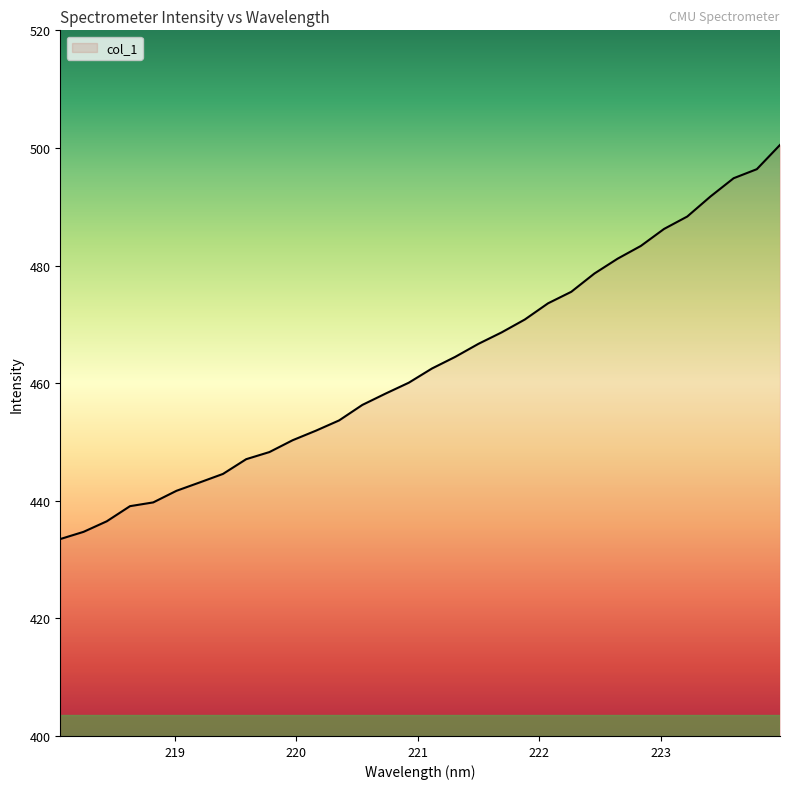

What is the difference between the maximum and minimum values?

67.0